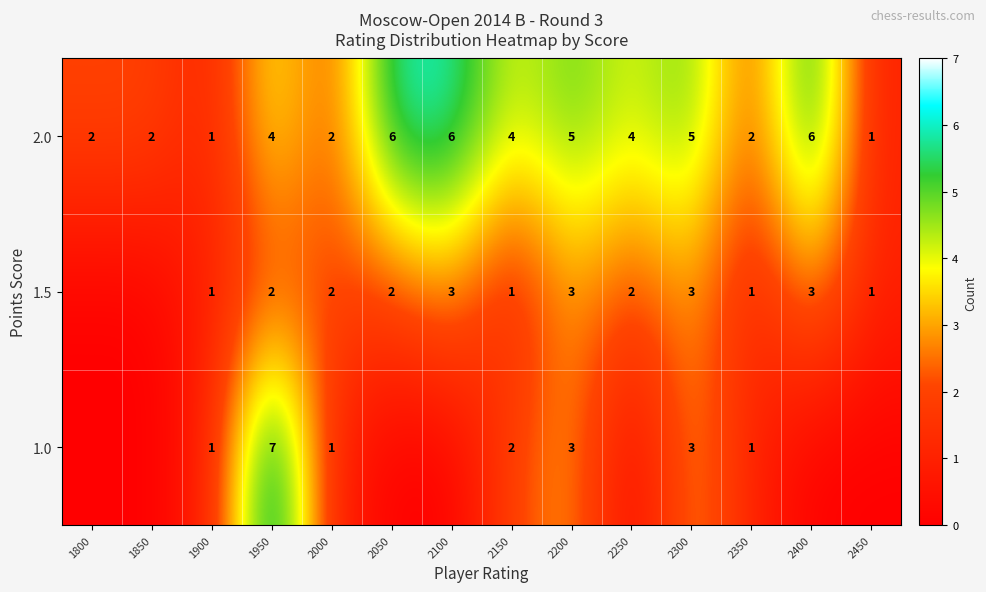

Count the 2.0 values in the range 2 to 5.

9